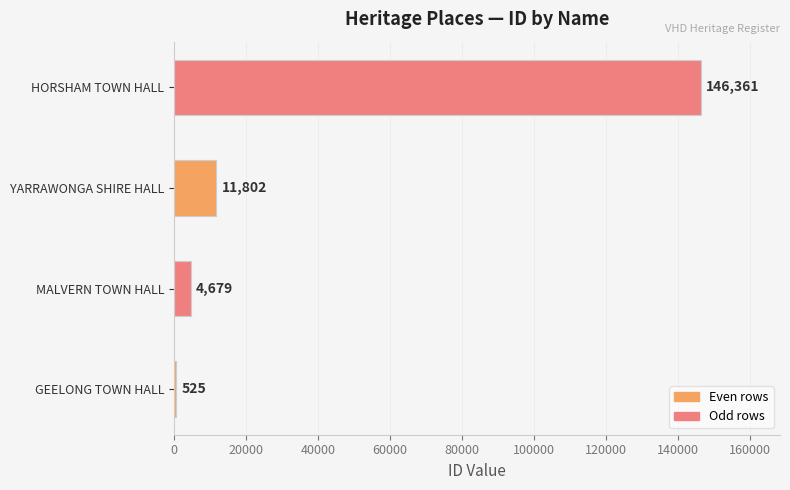

List the labels in order of value, smallest first.

GEELONG TOWN HALL, MALVERN TOWN HALL, YARRAWONGA SHIRE HALL, HORSHAM TOWN HALL